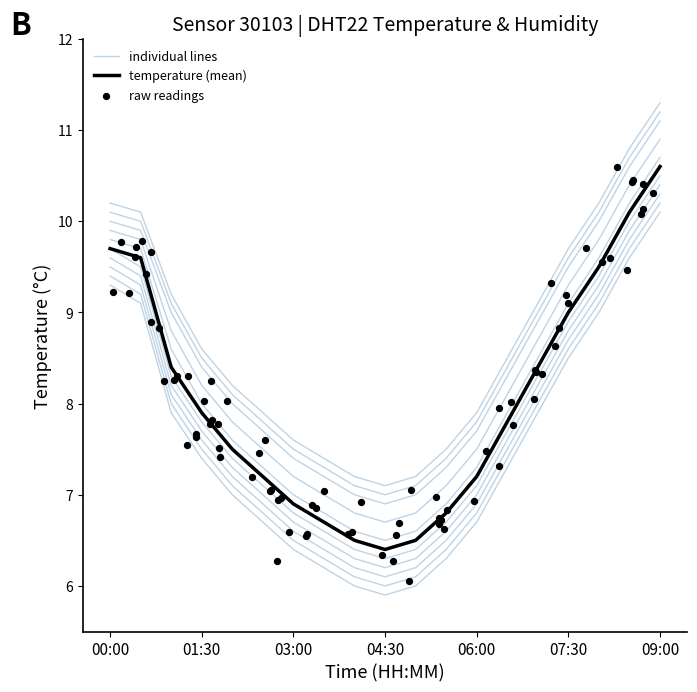

What is the ratio of the value at 02:30 to the value at 06:30?

0.9